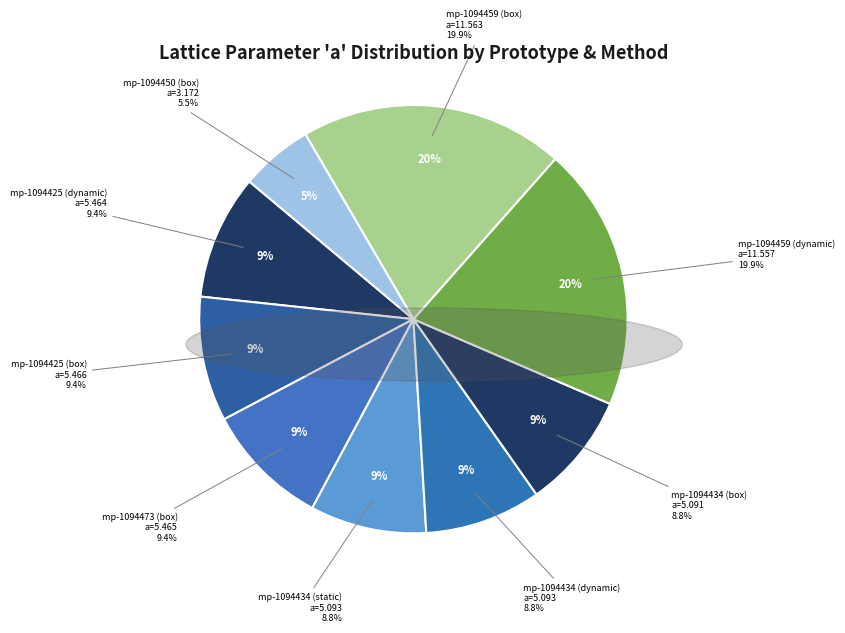

Which has a higher value, mp-1094434 (dynamic) or mp-1094425 (dynamic)?

mp-1094425 (dynamic)